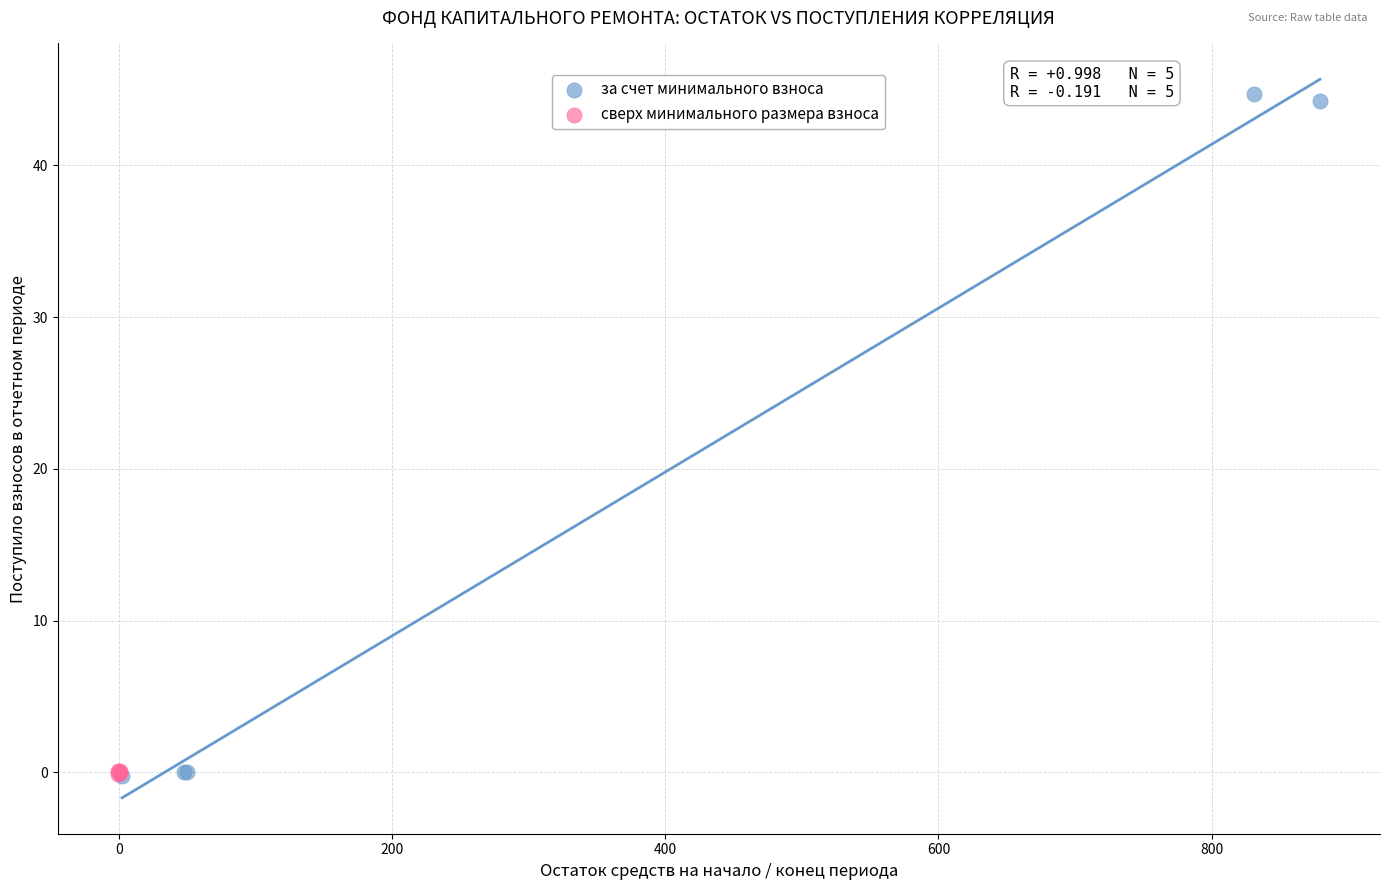

Which series has the largest Y range (max minus min)?

за счет минимального взноса